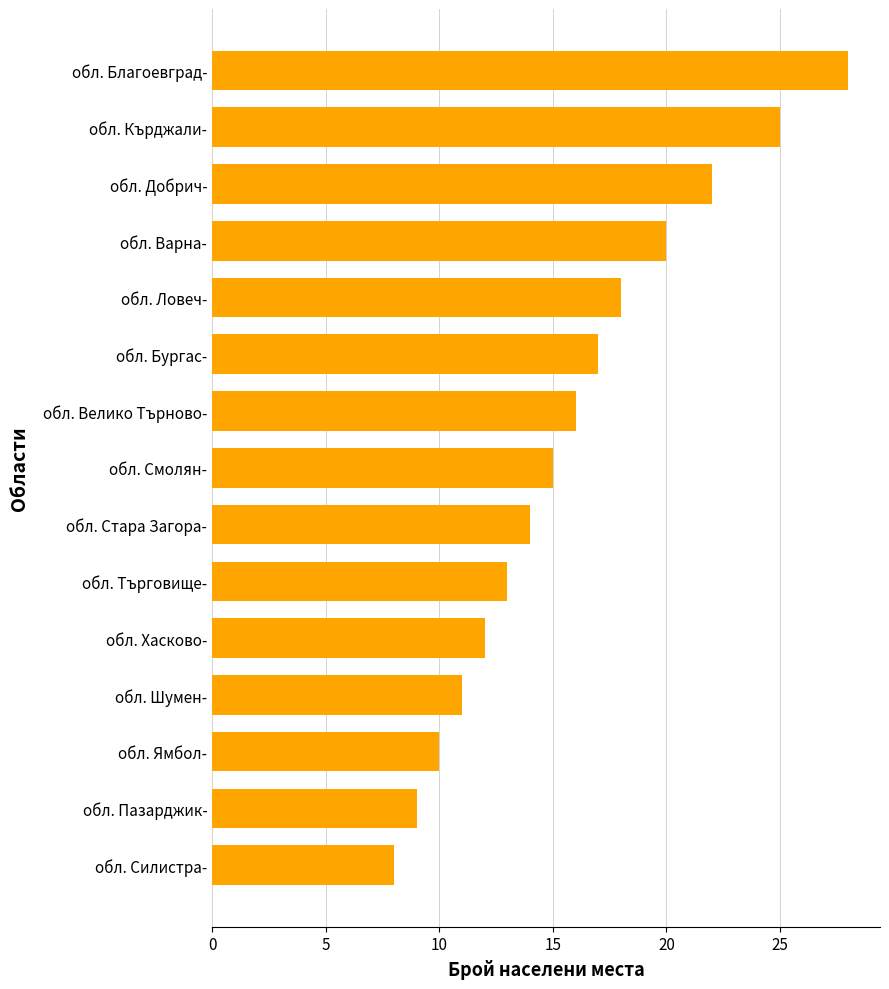

List the labels in order of value, largest first.

обл. Благоевград-, обл. Кърджали-, обл. Добрич-, обл. Варна-, обл. Ловеч-, обл. Бургас-, обл. Велико Търново-, обл. Смолян-, обл. Стара Загора-, обл. Търговище-, обл. Хасково-, обл. Шумен-, обл. Ямбол-, обл. Пазарджик-, обл. Силистра-